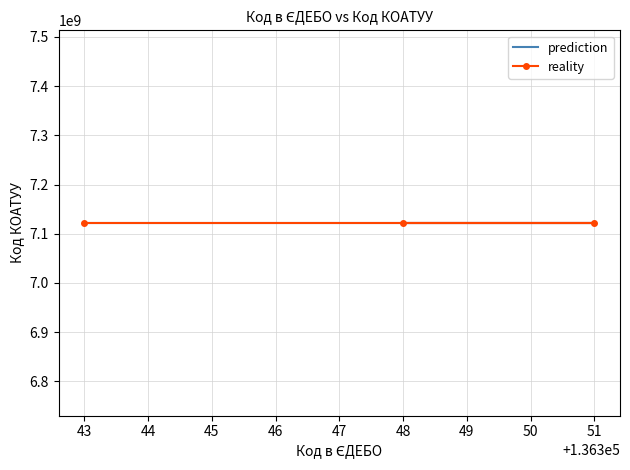

Is it true that Код в ЄДЕБО equals 136351 at Кам`янський ЗЗСО №2?

True